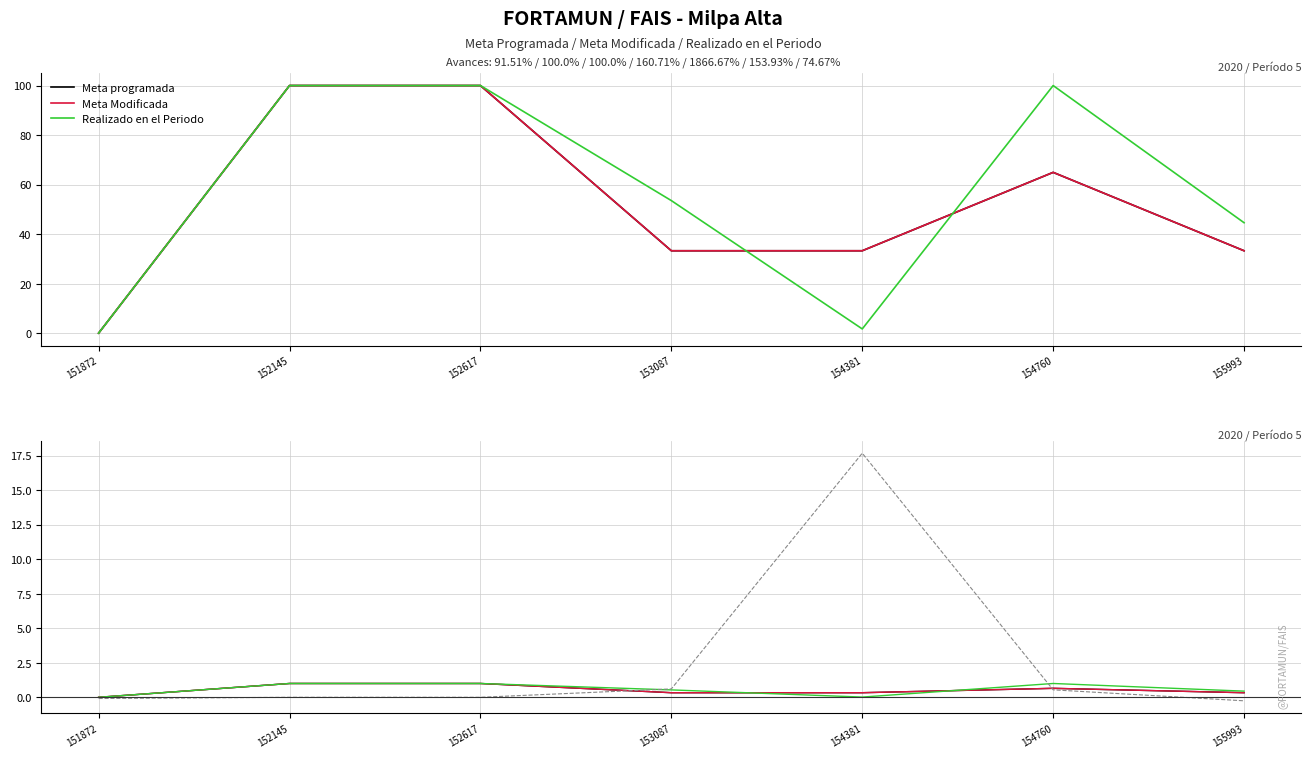

What is the sum of all Meta Modificada values?

3.6